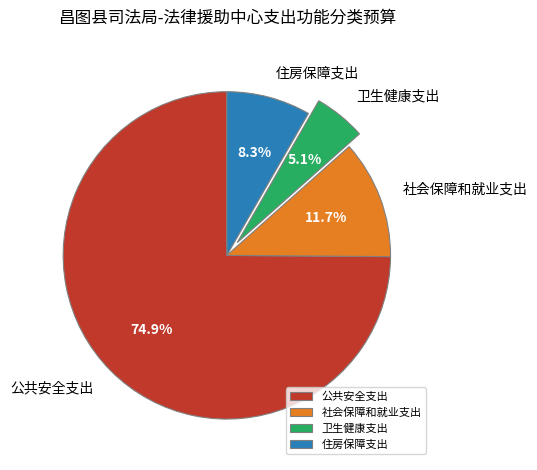

The 社会保障和就业支出 slice represents 25% of the pie. True or false?

False